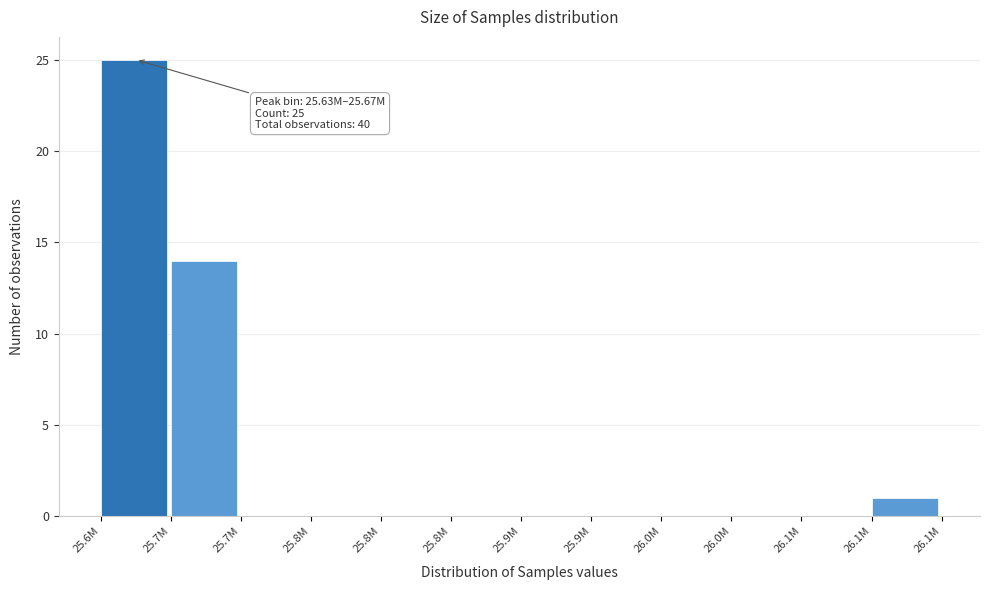

How many data points does each series have?

12